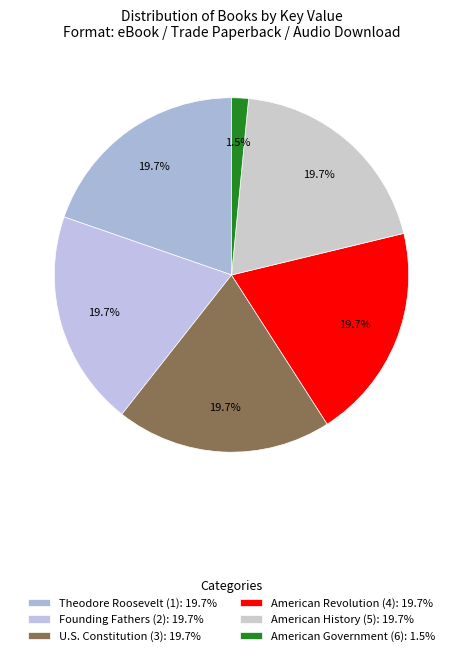

What is the smallest slice in the pie chart?

American Government (6)